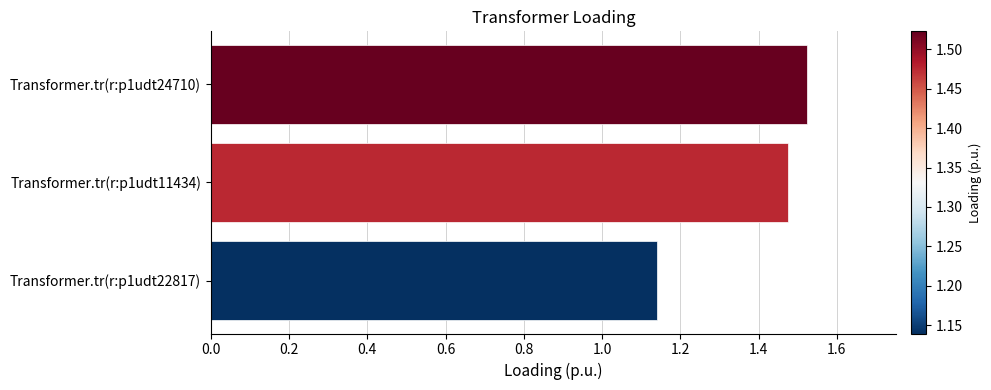

Between Transformer.tr(r:p1udt24710) and Transformer.tr(r:p1udt22817), which is larger?

Transformer.tr(r:p1udt24710)